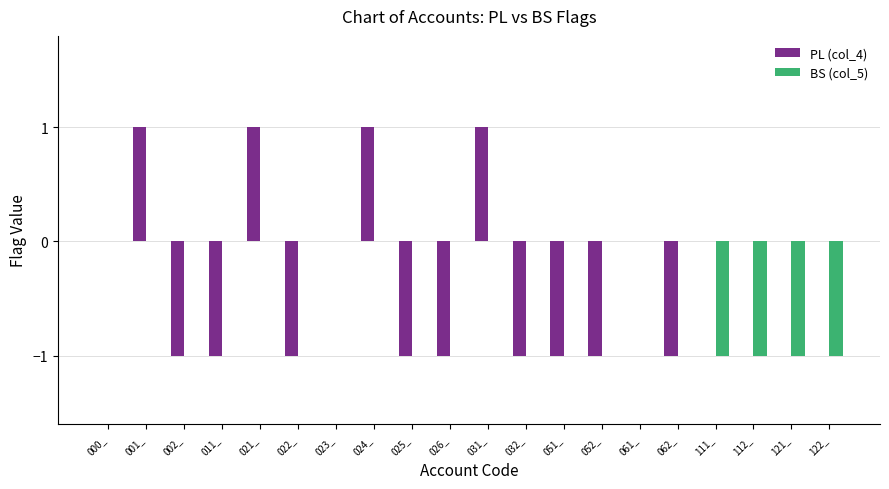

The BS (col_5) series shows 0 at 011_. True or false?

True